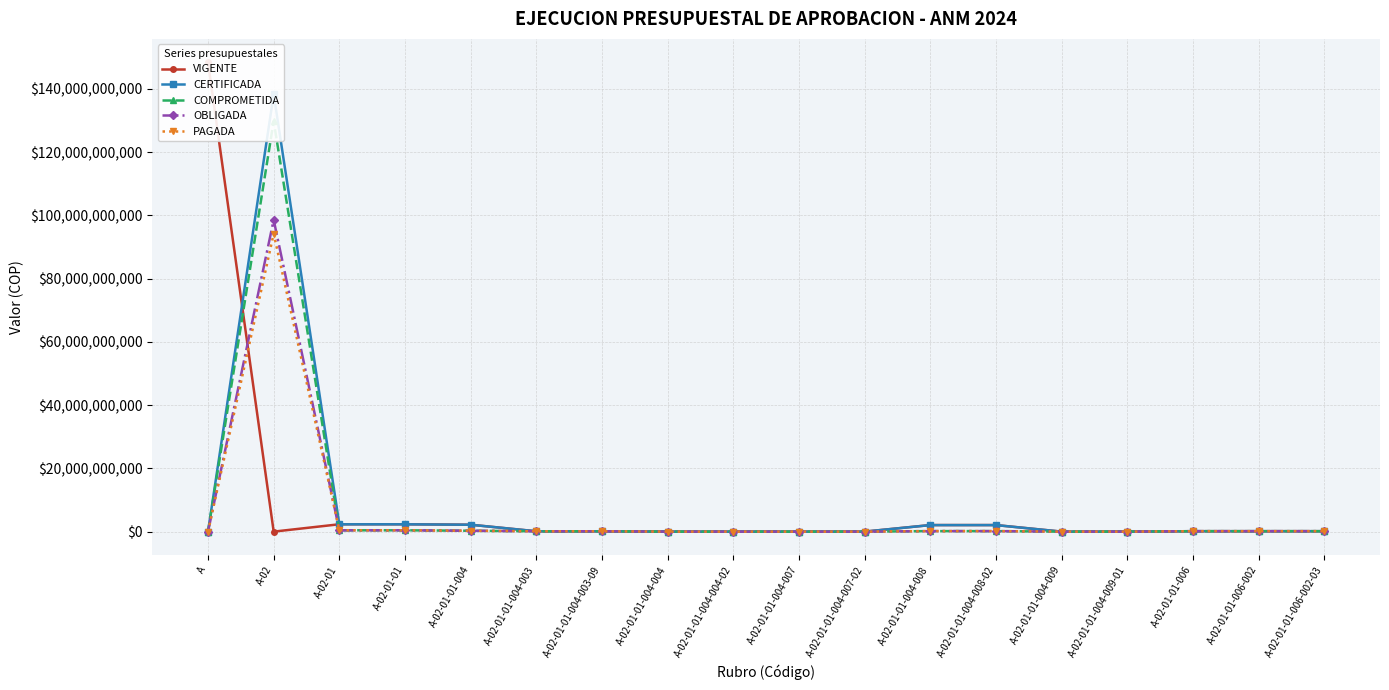

The COMPROMETIDA series shows 420964990.0 at A-02-01. True or false?

True